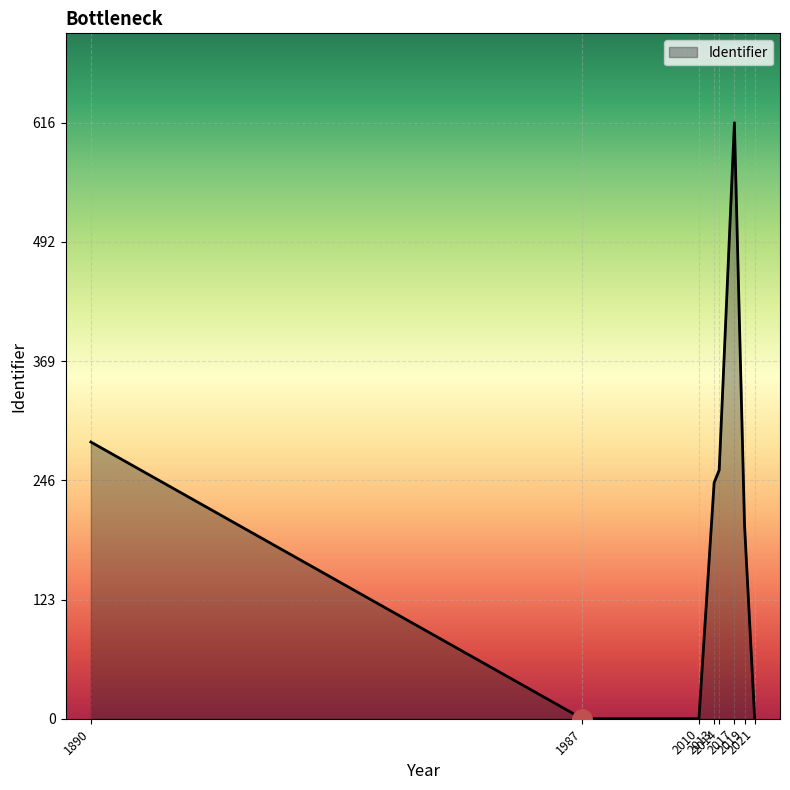

True or false: the data shows 353 at 2019.

False